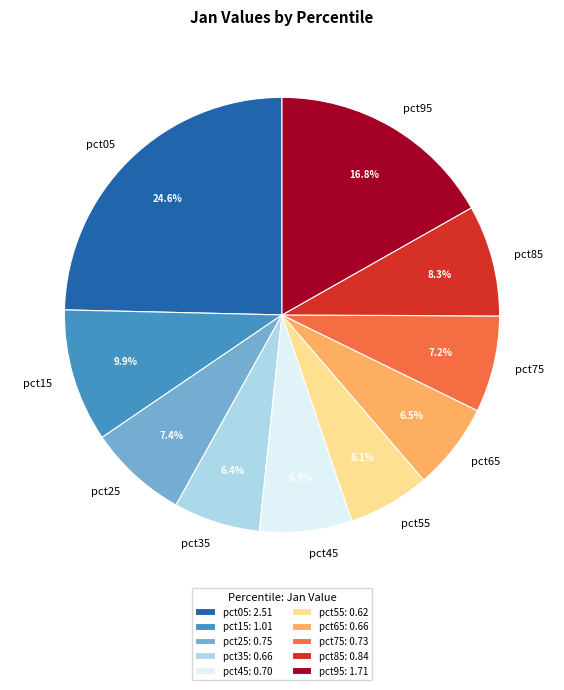

What percentage is NOT represented by pct35?

93.6%